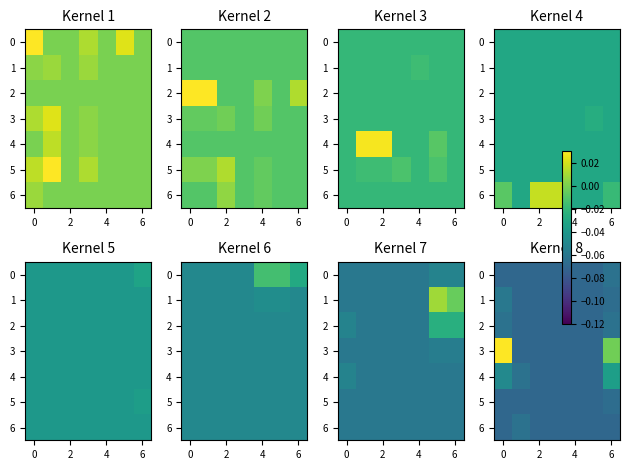

What is the difference between the maximum and second lowest values in the 3 series?

0.1